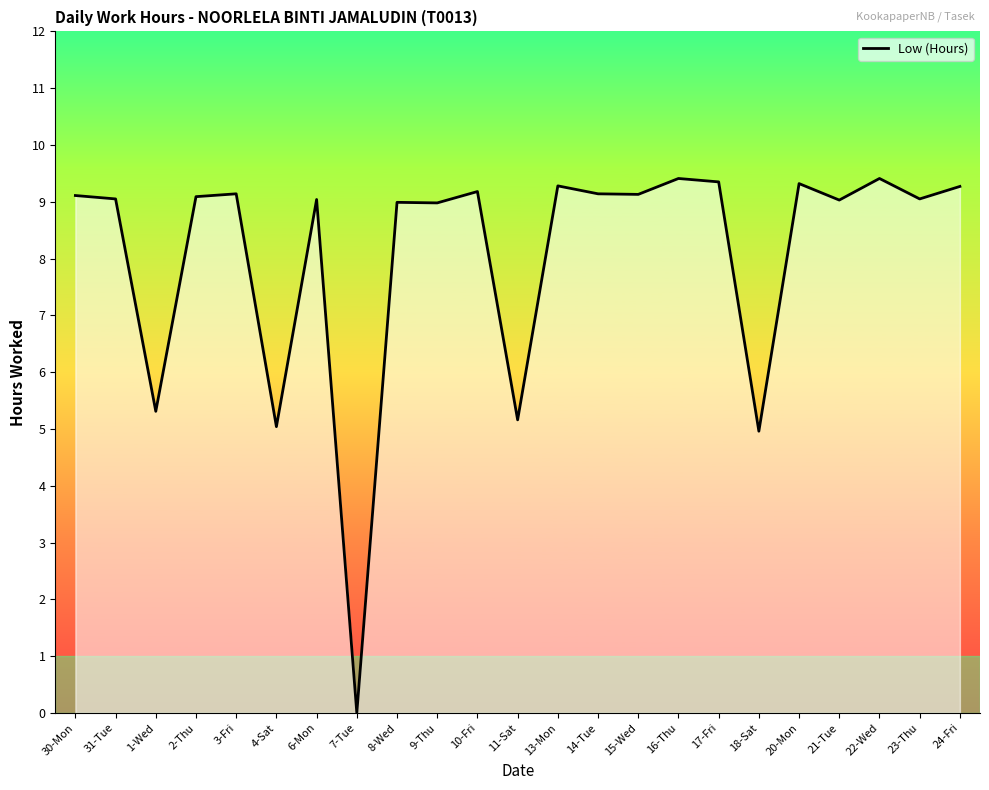

What is the ratio of the value at 10-Fri to the value at 23-Thu?

1.0